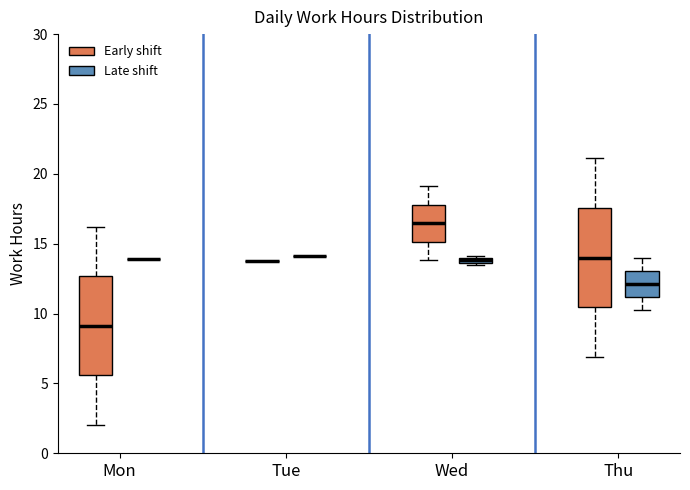

Where does the upper whisker of the box for Wed (Early shift) end on the y-axis? The values are not printed on the chart, so give them approximately, as read against the axis.

19.0